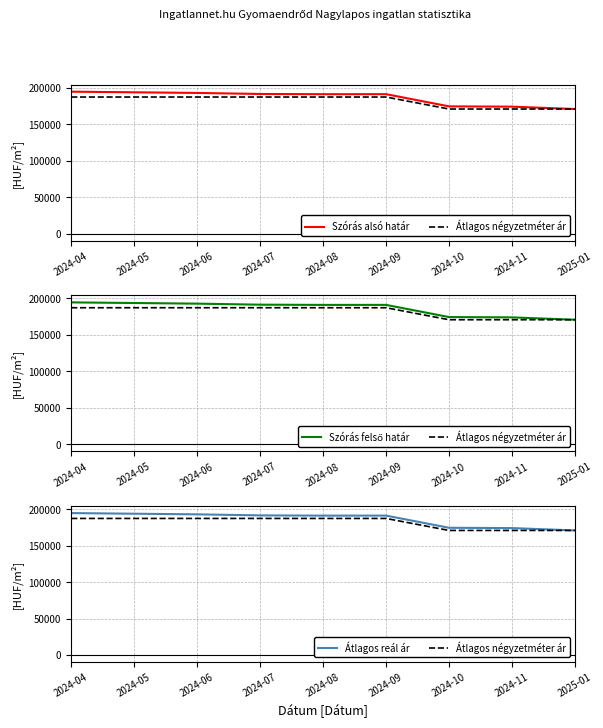

Between 2024-04 and 2024-08, which series saw the biggest shift?

Szórás alsó határ